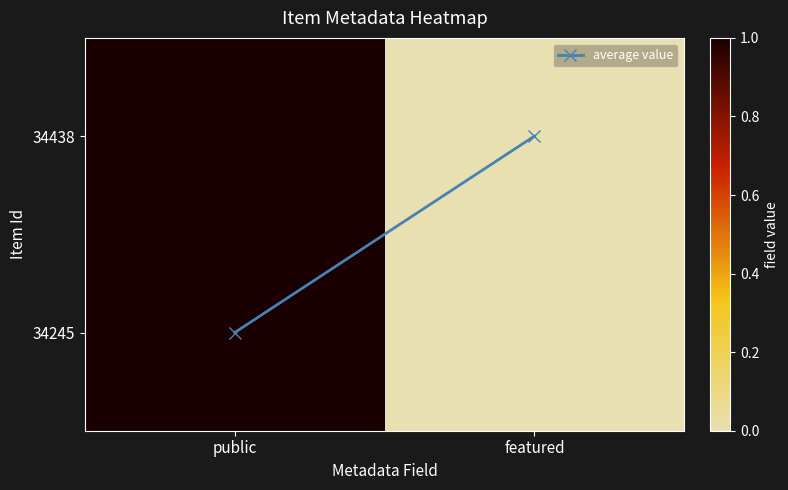

Which series changed the most between public and featured?

average value